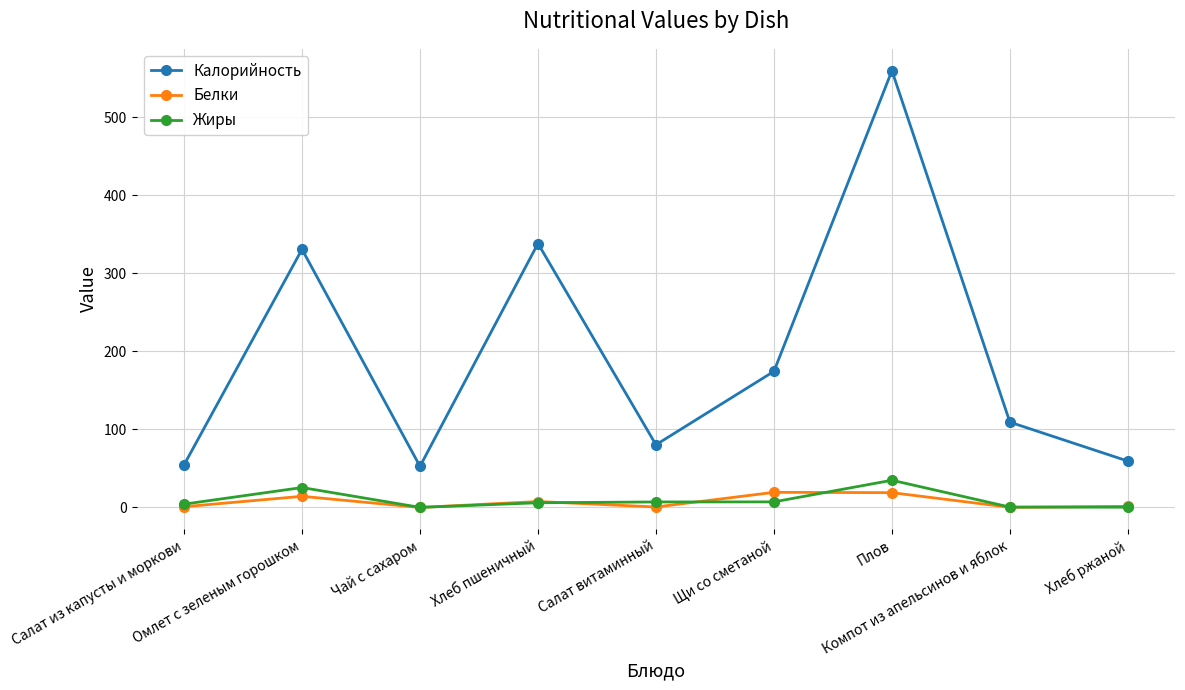

True or false: Калорийность and Жиры intersect in this chart.

False